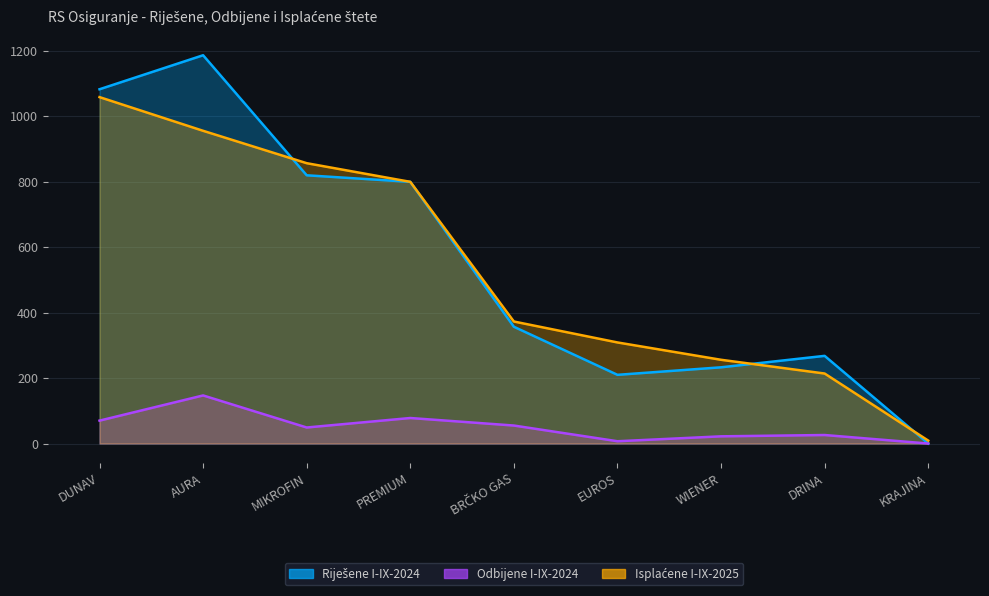

List the series in order of their peak value, highest first.

Riješene I-IX-2024, Isplaćene I-IX-2025, Odbijene I-IX-2024